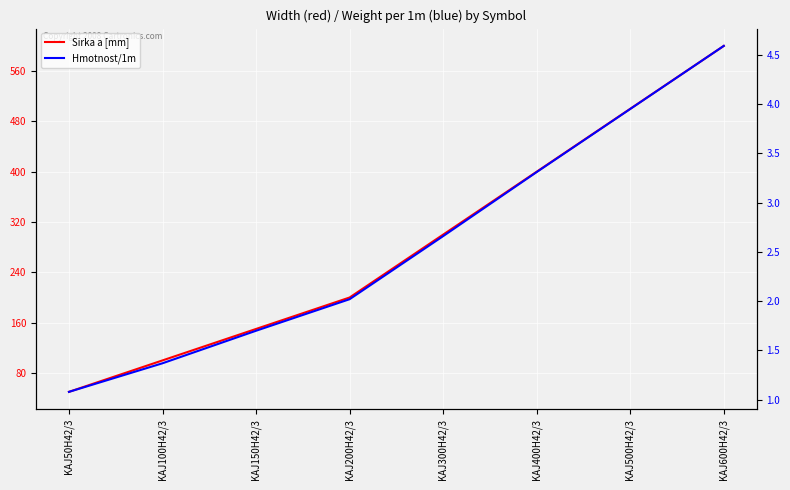

The Sirka a [mm] series shows 805.1 at KAJ500H42/3. True or false?

False